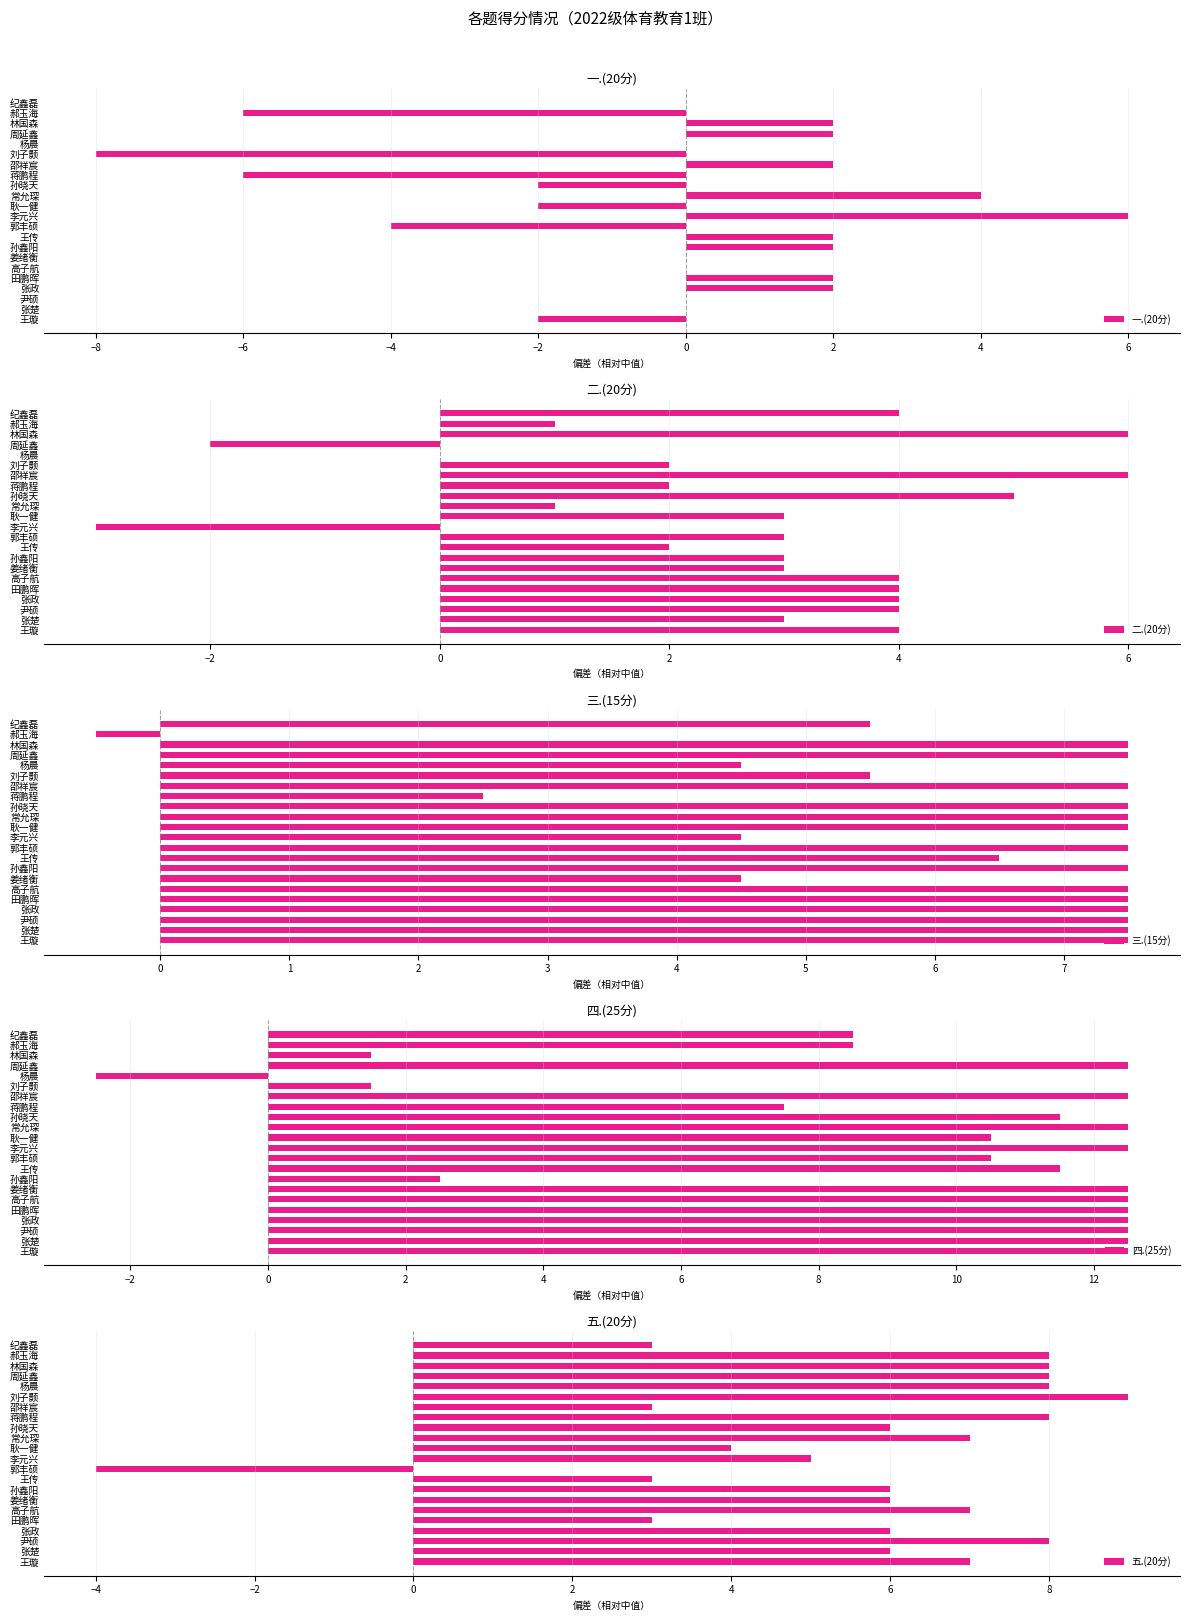

The 三.(15分) series shows 8.2 at 纪鑫磊. True or false?

False